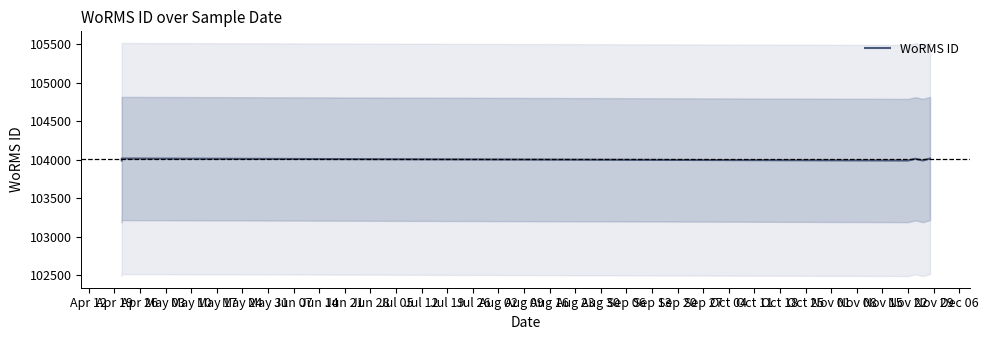

What is the difference between the maximum and minimum values?

26